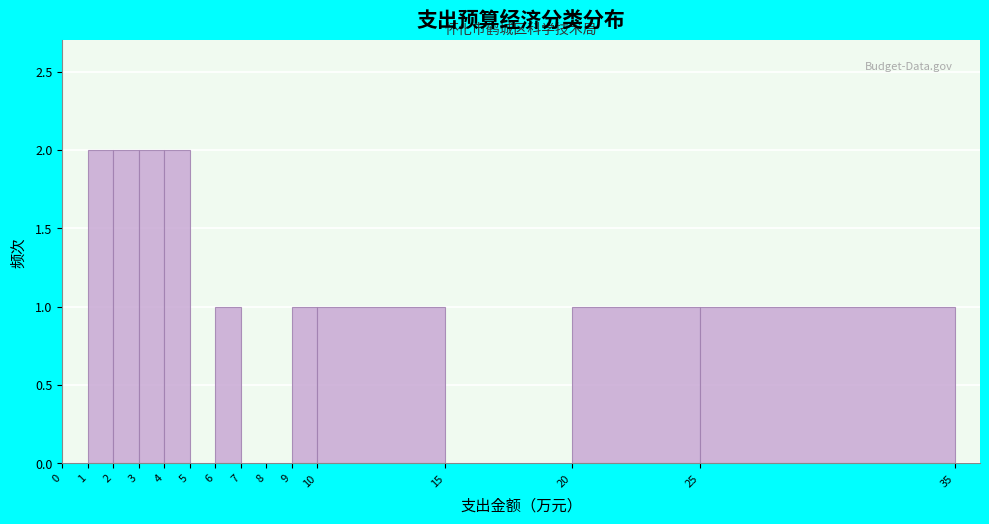

Reading left to right, transcribe this chart: for each bar, give the range it covers on the x-axis and its height. The values are not printed on the chart, so give them approximately, as read against the axis.

0 to 1: 0
1 to 2: 2
2 to 3: 2
3 to 4: 2
4 to 5: 2
5 to 6: 0
6 to 7: 1
7 to 8: 0
8 to 9: 0
9 to 10: 1
10 to 15: 1
15 to 20: 0
20 to 25: 1
25 to 35: 1